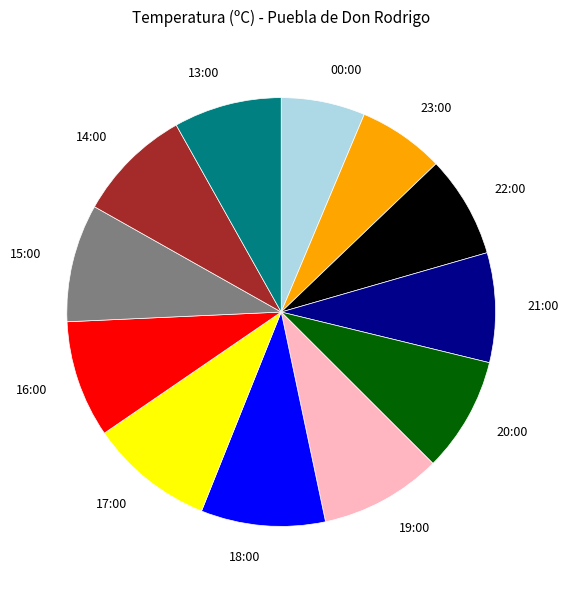

Approximately how many times larger is the value at 16:00 compared to 19:00?

1.0